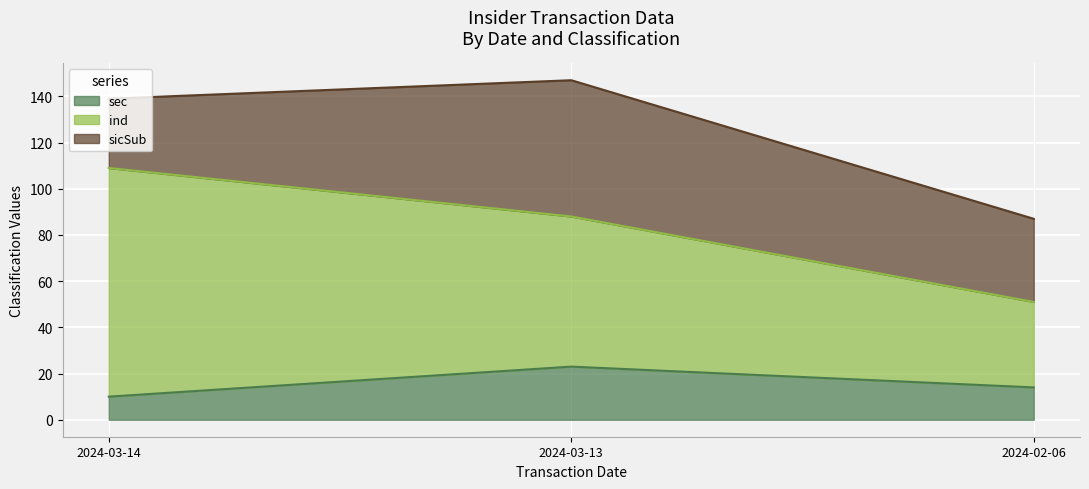

Where is sec nearest to the value 16?

2024-02-06